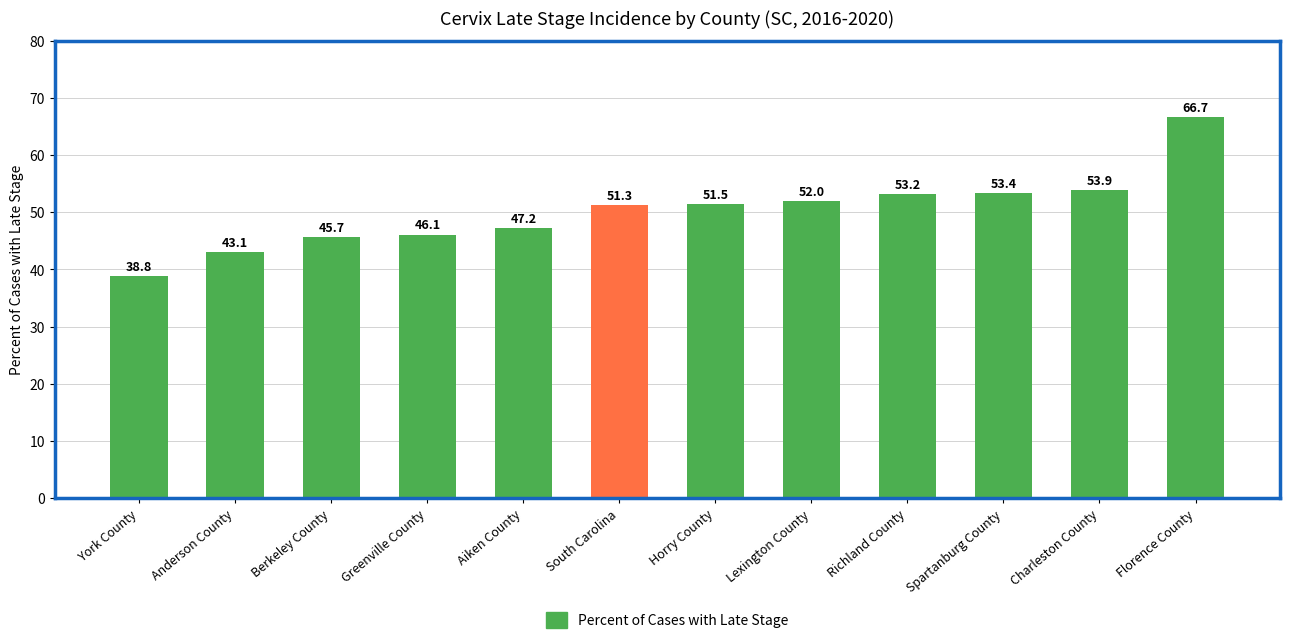

How many data points are less than 51?

5